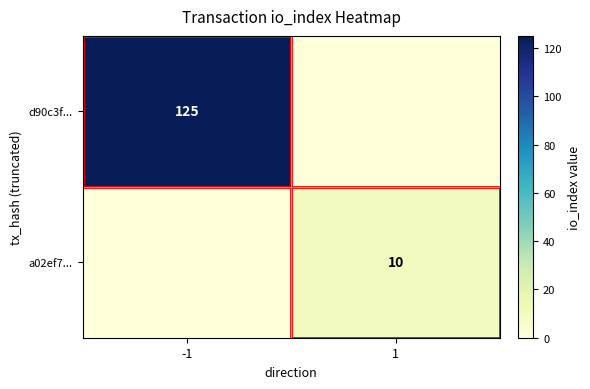

The value of d90c3f... at -1 is 198. True or false?

False